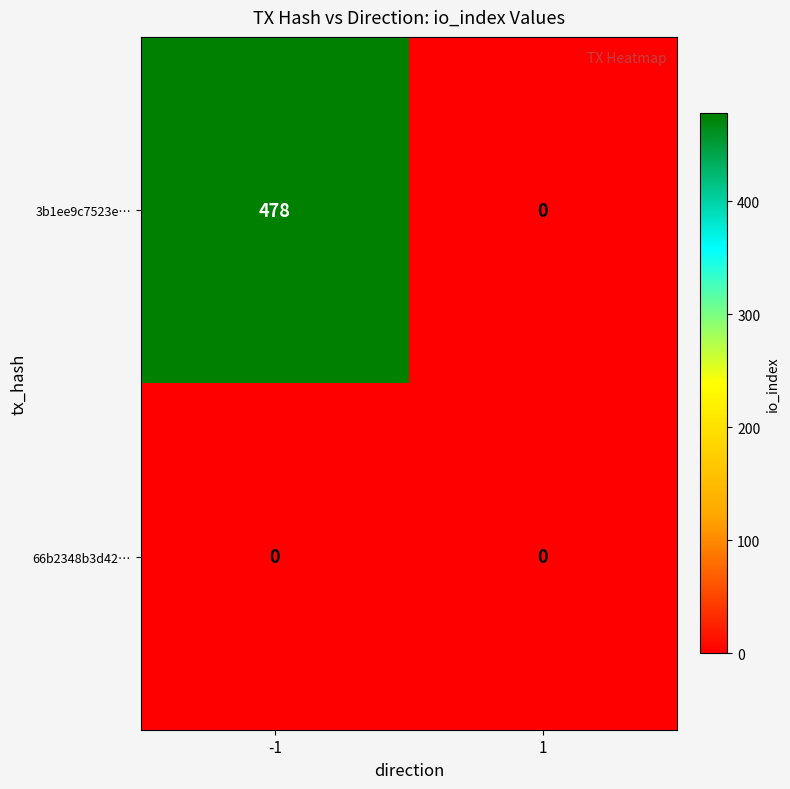

Count the number of categories in the chart.

2